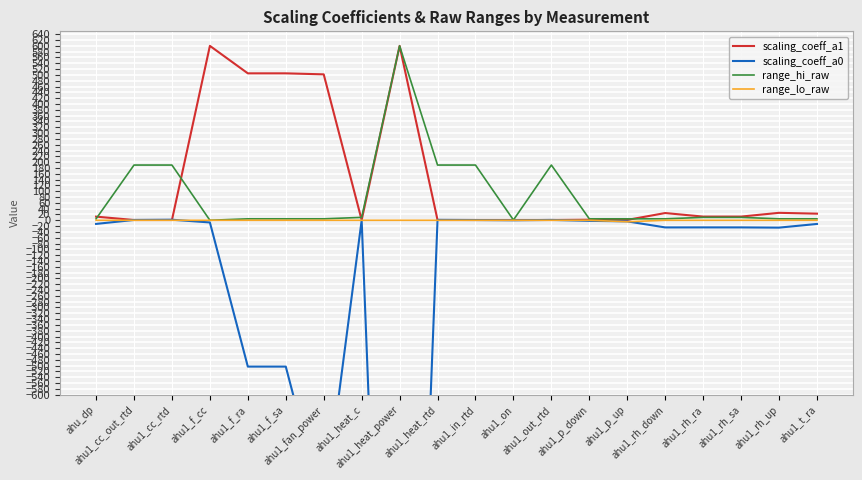

Rank the categories by scaling_coeff_a0 value from highest to lowest.

ahu1_cc_rtd, ahu1_heat_rtd, ahu1_out_rtd, ahu1_cc_out_rtd, ahu1_in_rtd, ahu1_heat_c, ahu1_on, ahu1_p_down, ahu1_p_up, ahu1_f_cc, ahu_dp, ahu1_t_ra, ahu1_rh_ra, ahu1_rh_sa, ahu1_rh_down, ahu1_rh_up, ahu1_f_ra, ahu1_f_sa, ahu1_fan_power, ahu1_heat_power